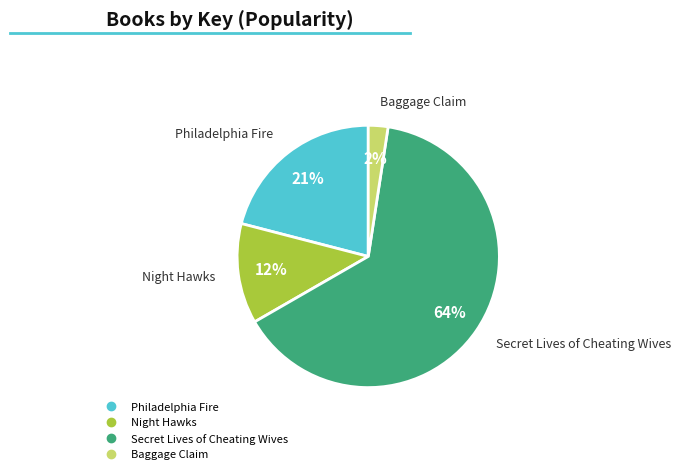

What is the smallest slice in the pie chart?

Baggage Claim